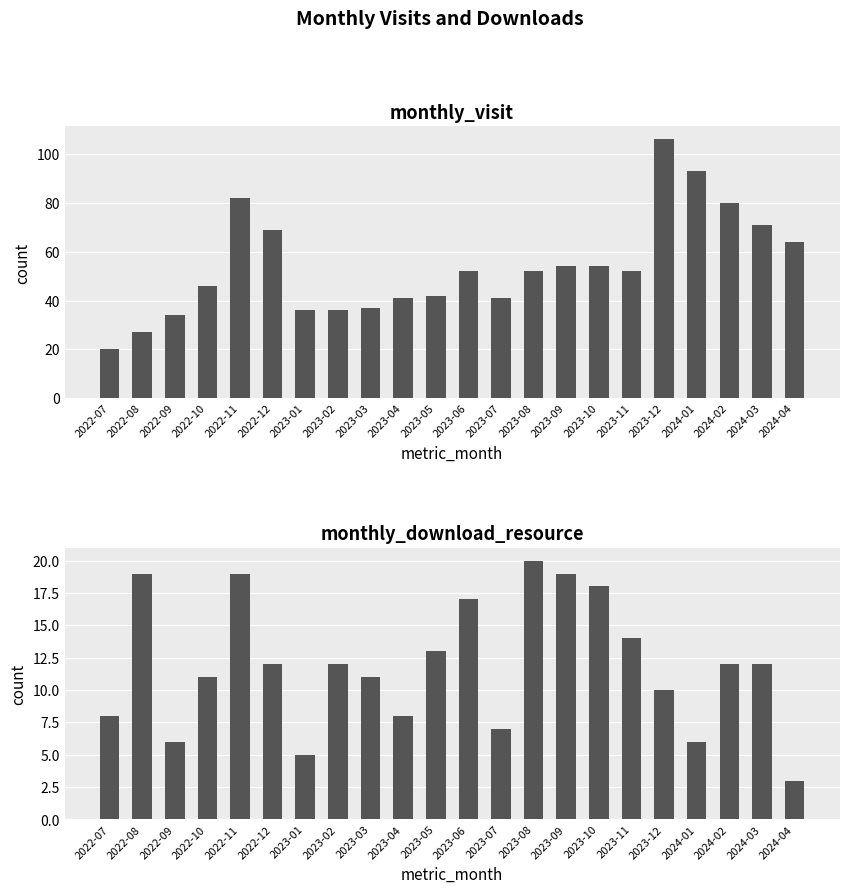

List the series in order of their peak value, lowest first.

monthly_download_resource, monthly_visit